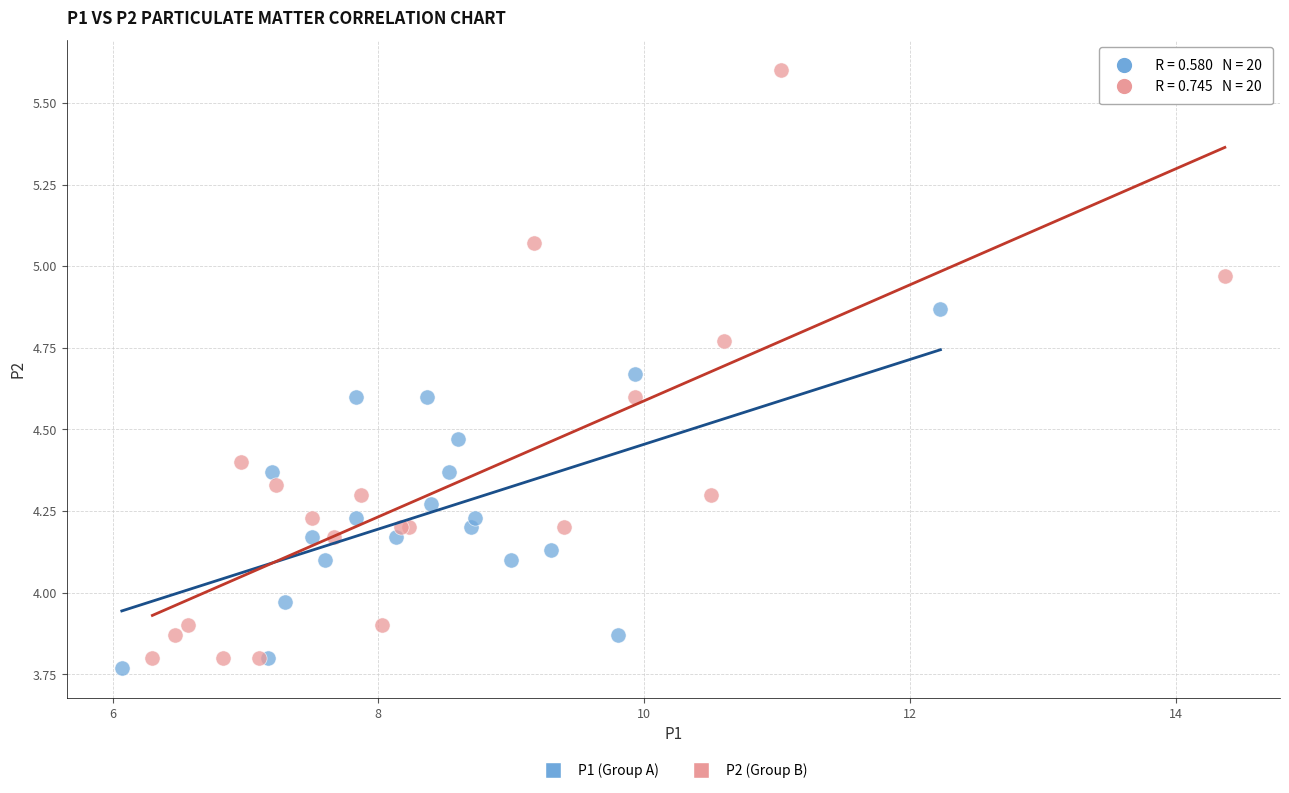

Which series contains the lowest Y value?

P1 (Group A)